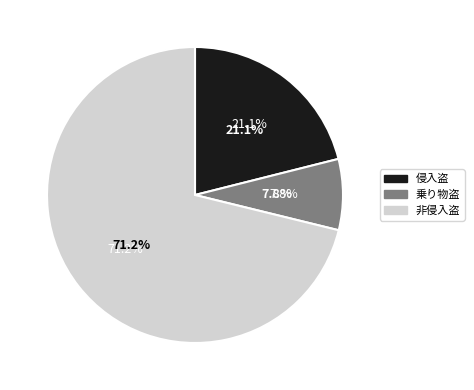

To the nearest percent, what is the combined percentage of 侵入盗 and 非侵入盗?

92%